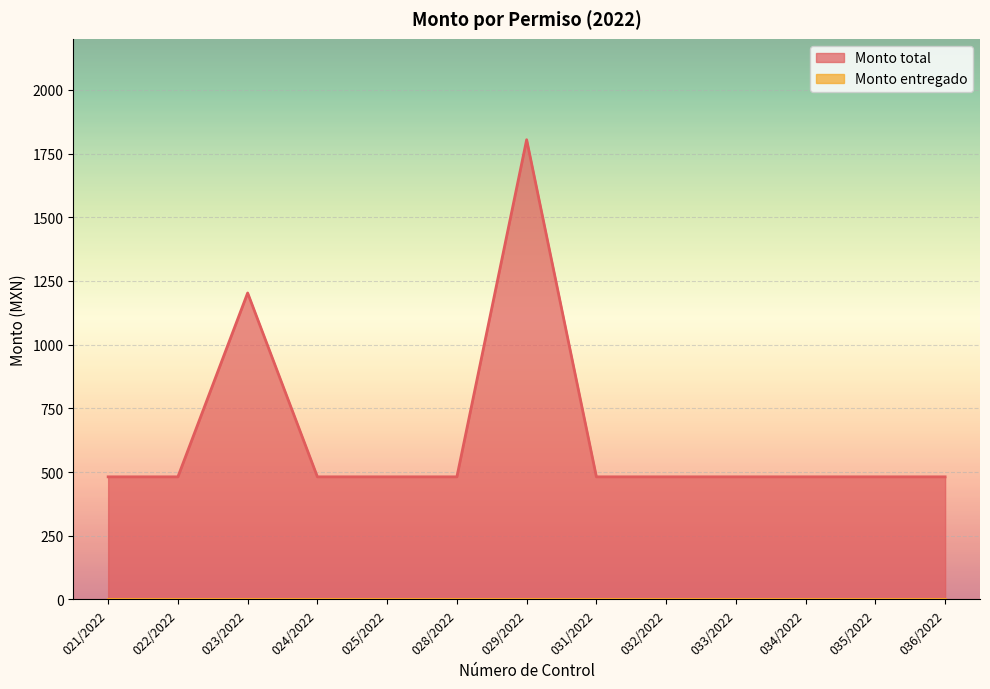

What is the label of the 2nd point from the right?

035/2022